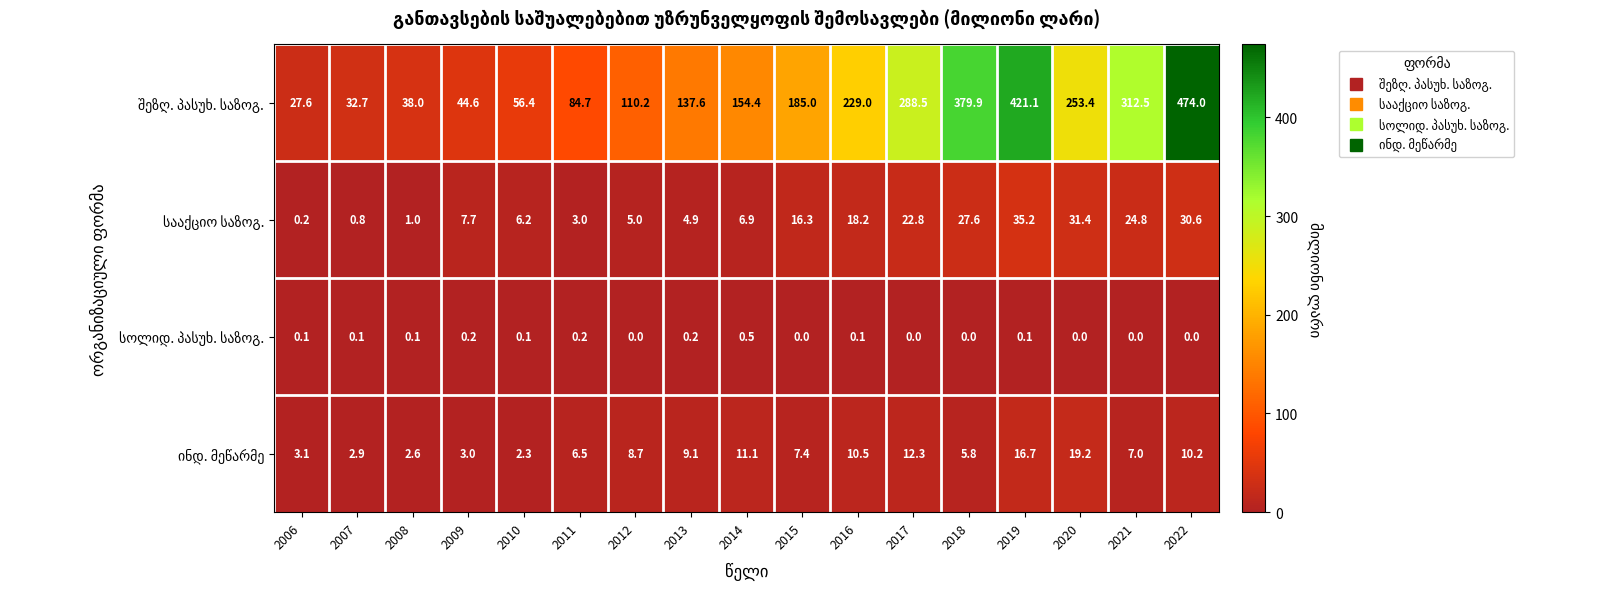

What is the greatest value displayed?

474.0